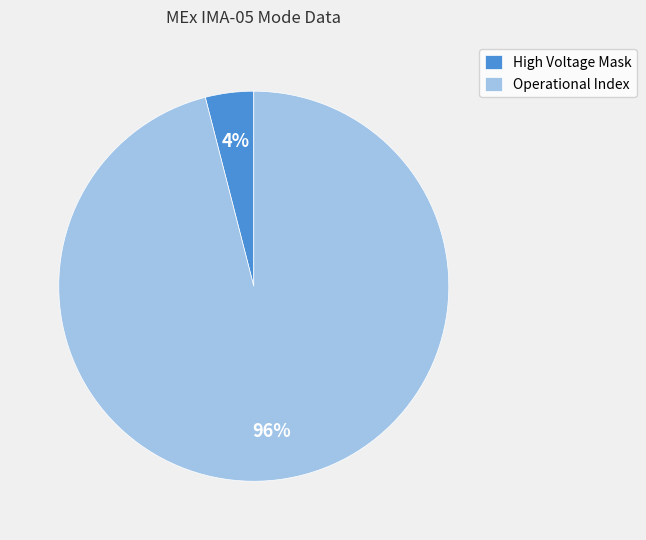

To the nearest percent, what is the average slice percentage?

50%